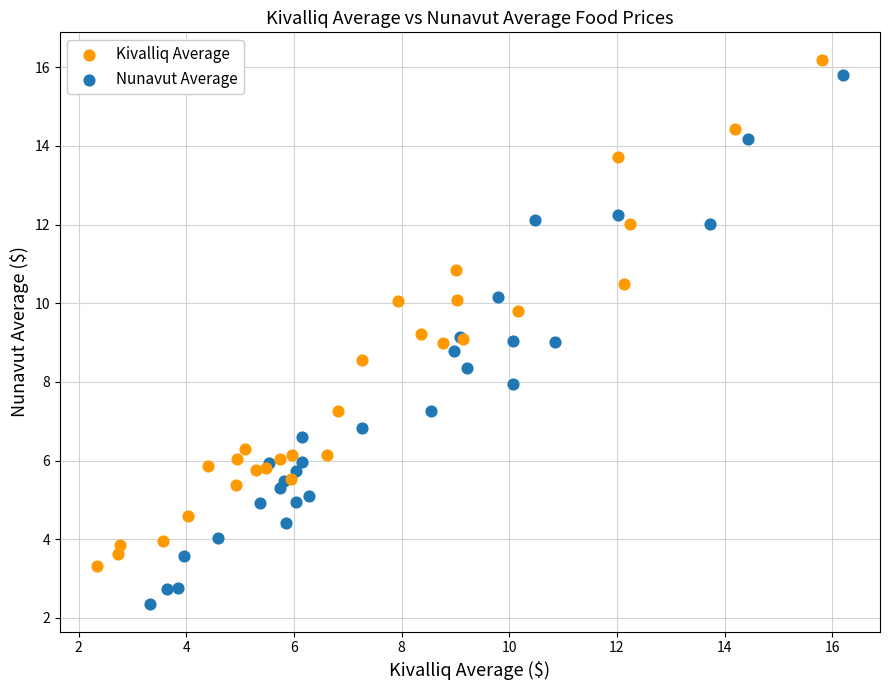

Which series contains the lowest Y value?

Nunavut Average